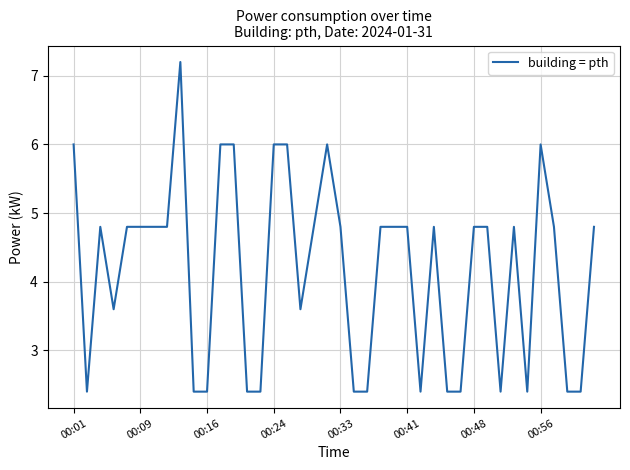

What is the maximum value shown in the chart?

7.2